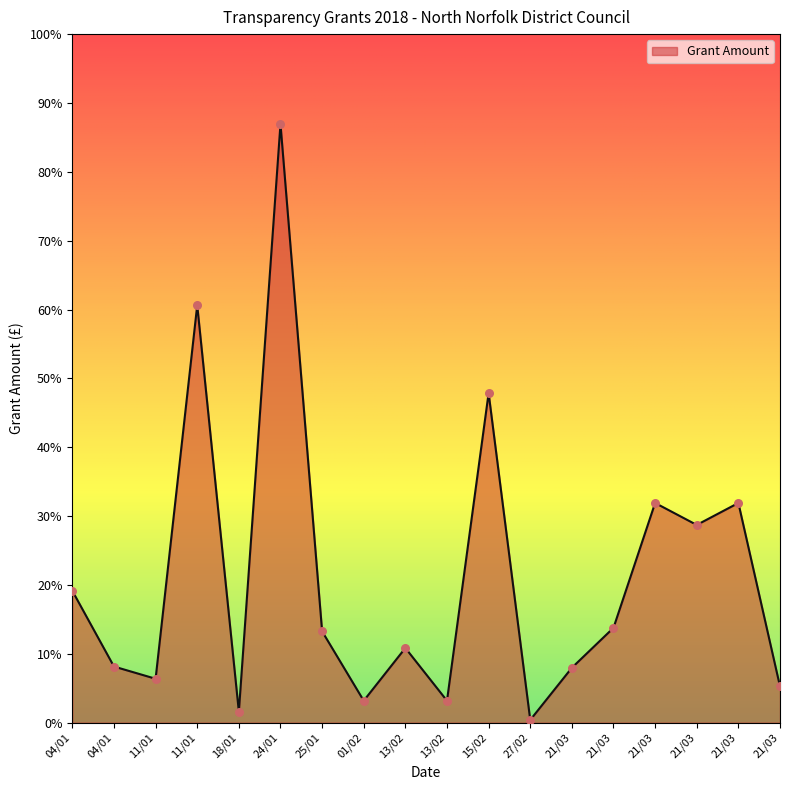

Approximately how many times larger is the value at 15/02 compared to 21/03?

1.7